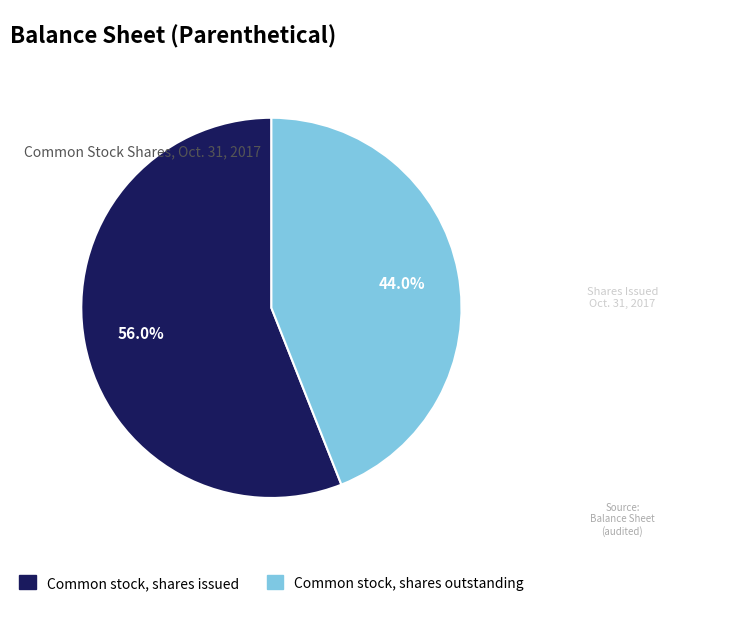

To the nearest percent, what is the average slice percentage?

50%